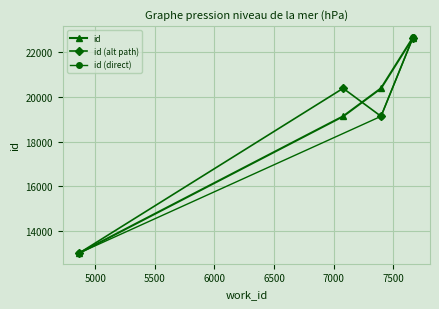

Reading left to right, what are all the values shown in this chart?

4867=13020	7080=19128	7398=20380	7665=22640	7669=22676